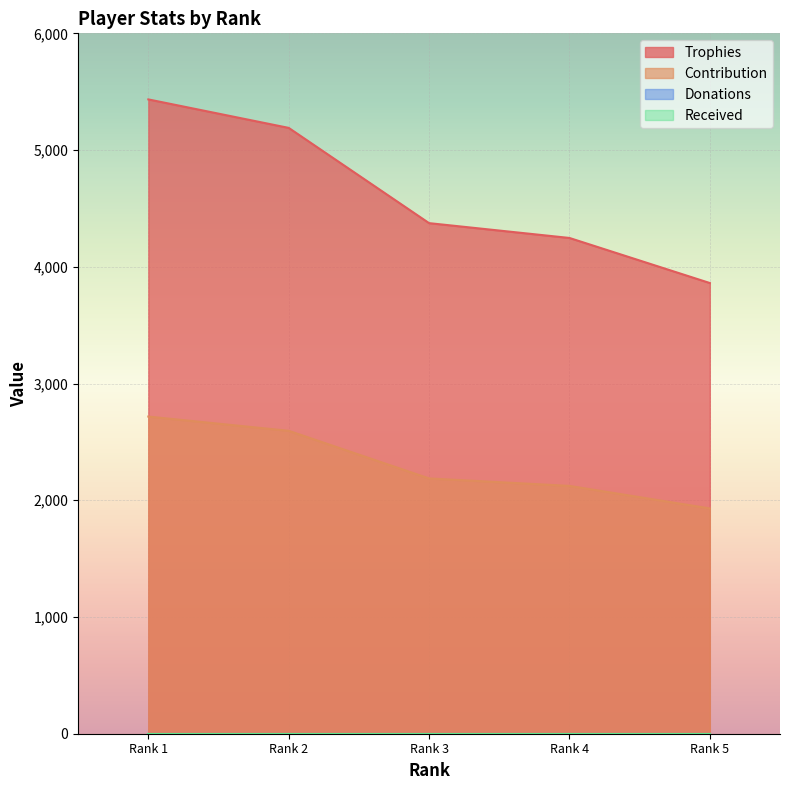

Where does the Contribution series first go above 2187?

Rank 1